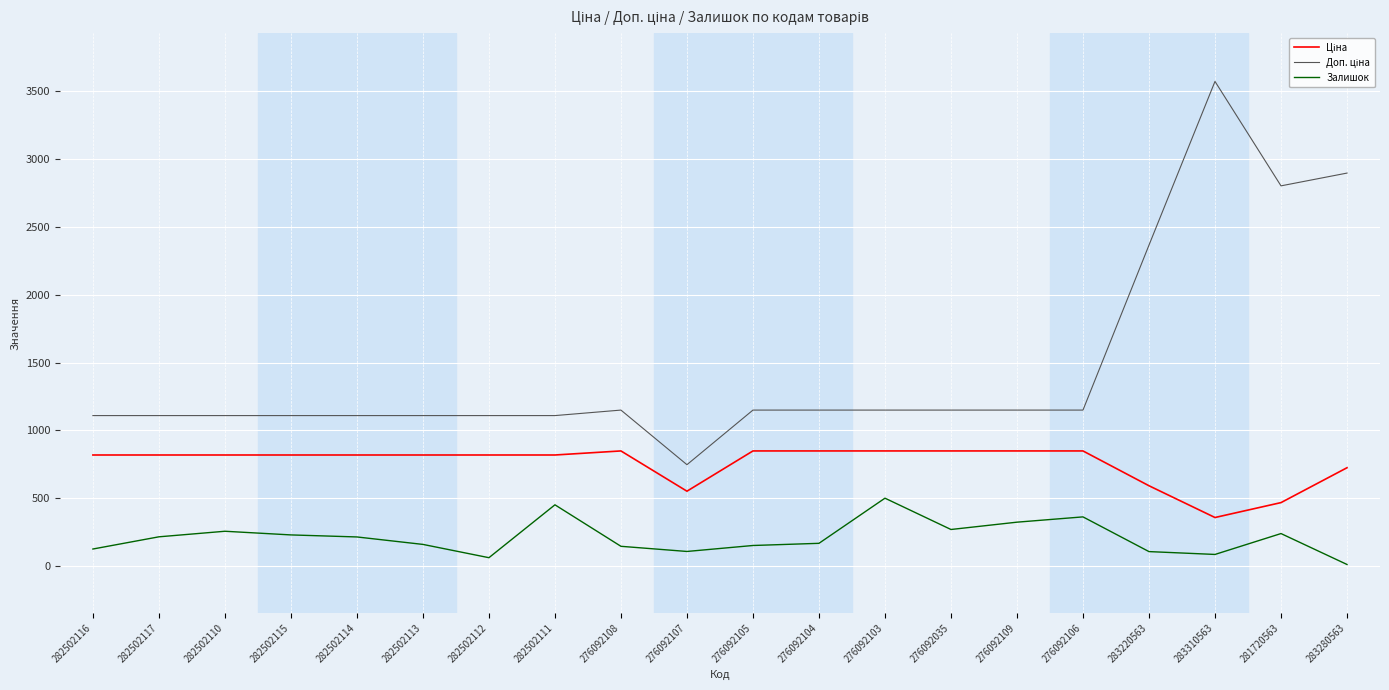

What is the spread (max minus min) of values at 276092035?

880.7